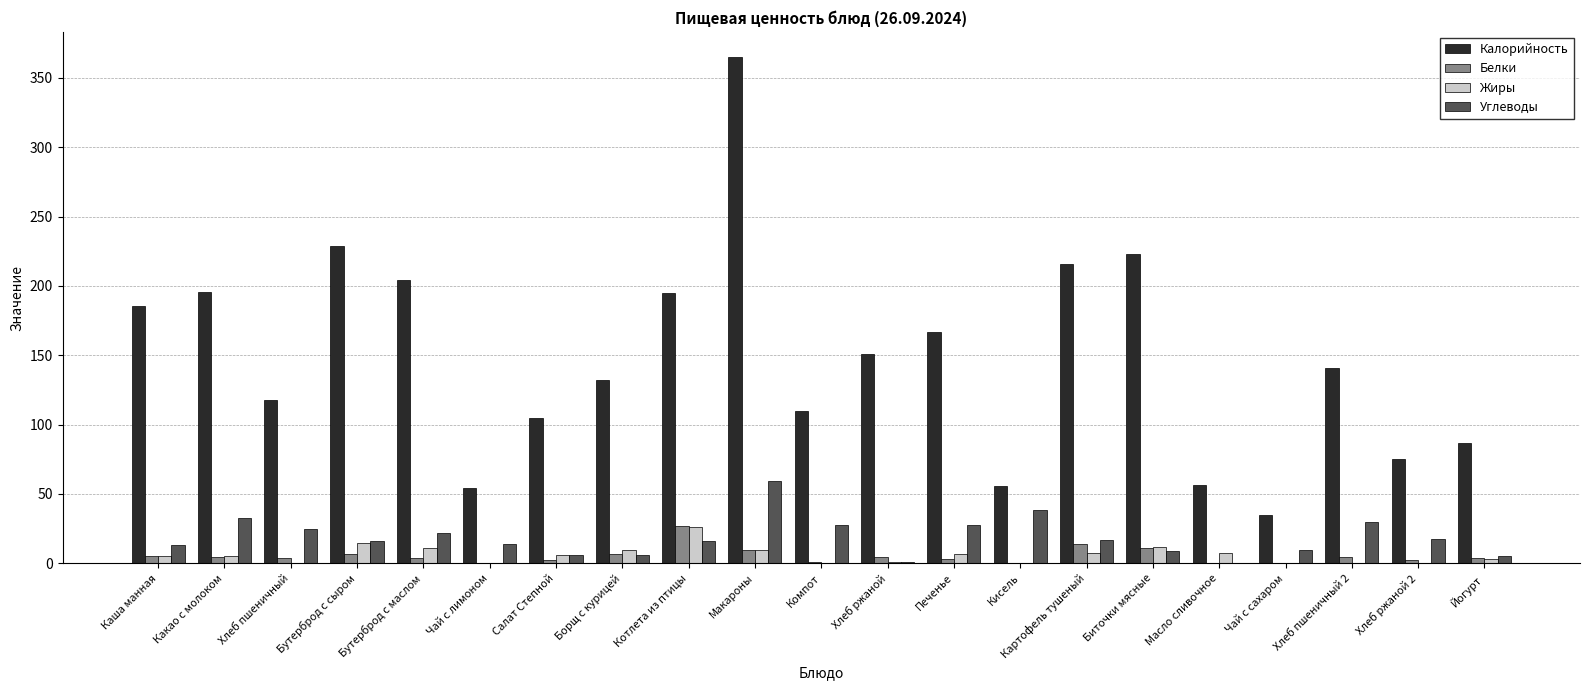

What is the total value across all series at Масло сливочное?

64.1